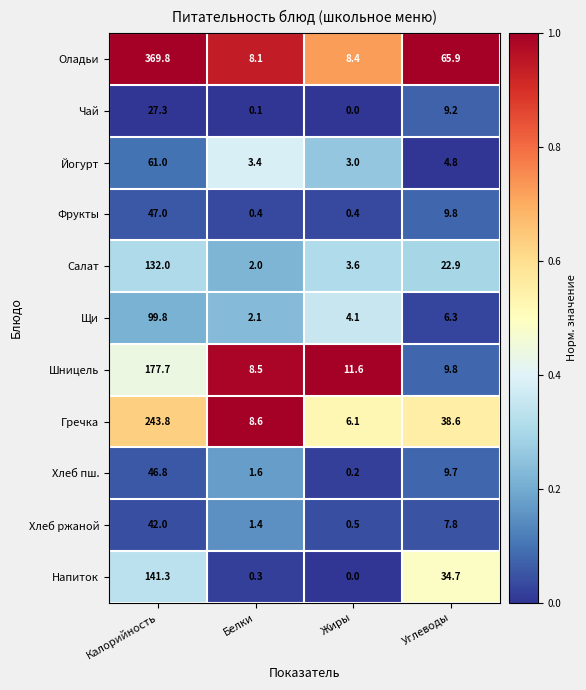

Which series has the largest range (max minus min)?

Оладьи